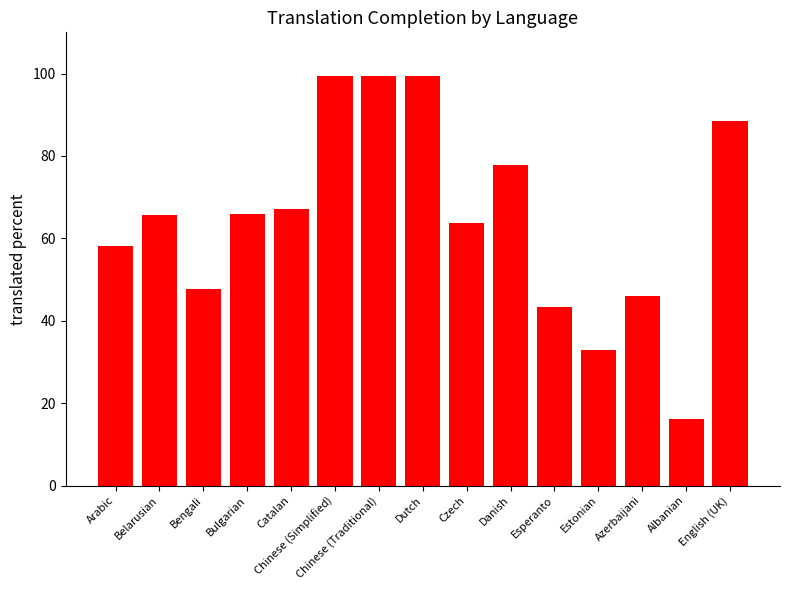

What is the maximum value shown in the chart?

99.4